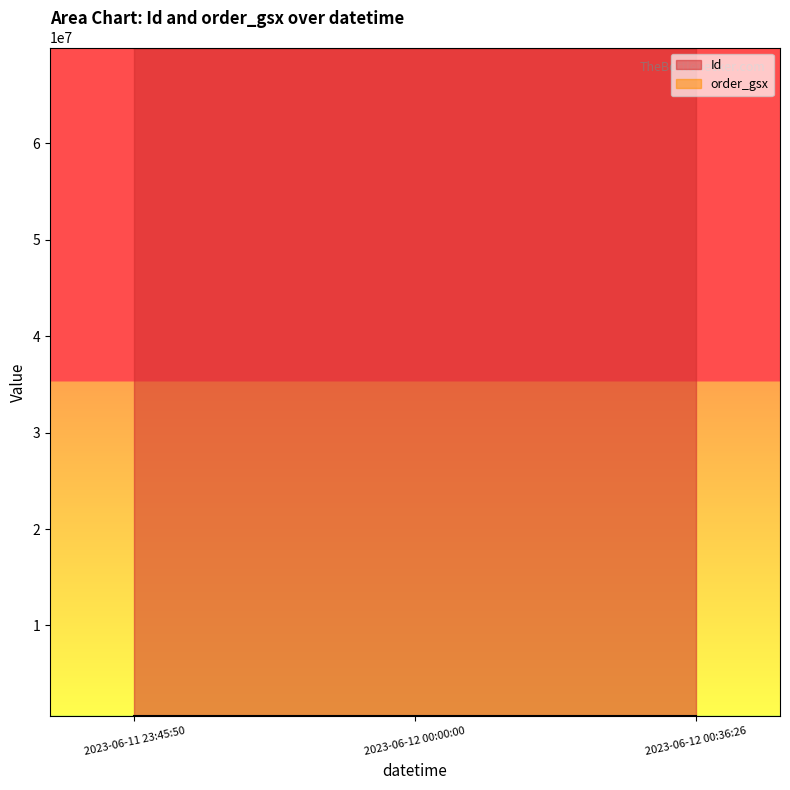

At 2023-06-12 00:00:00, list the series in order from largest to smallest.

Id, order_gsx